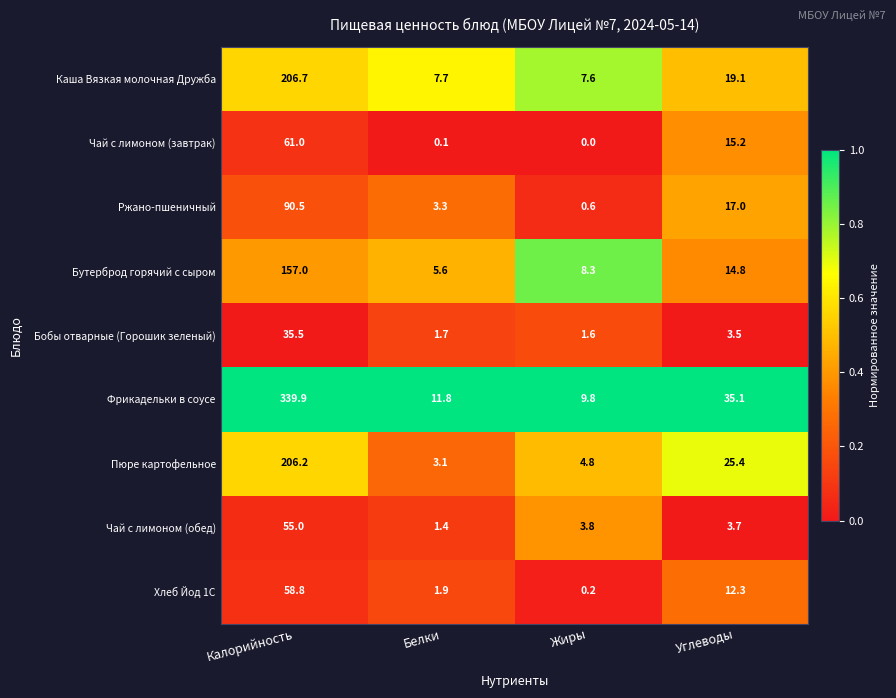

Which series has the largest range (max minus min)?

Фрикадельки в соусе